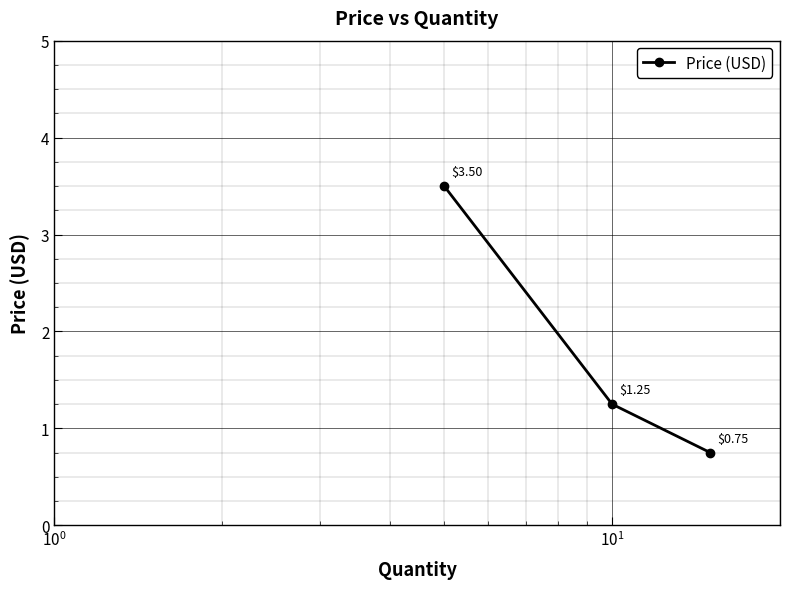

What is the sum of all values?

5.5